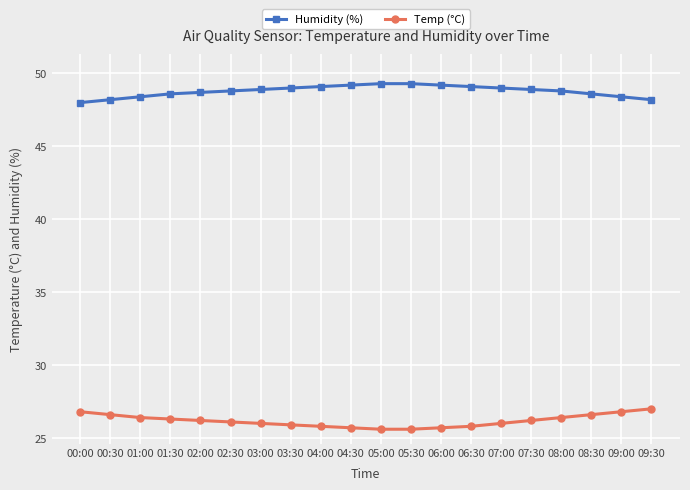

What is the sum of the Humidity (%) values at 01:30 and 00:00?

96.6